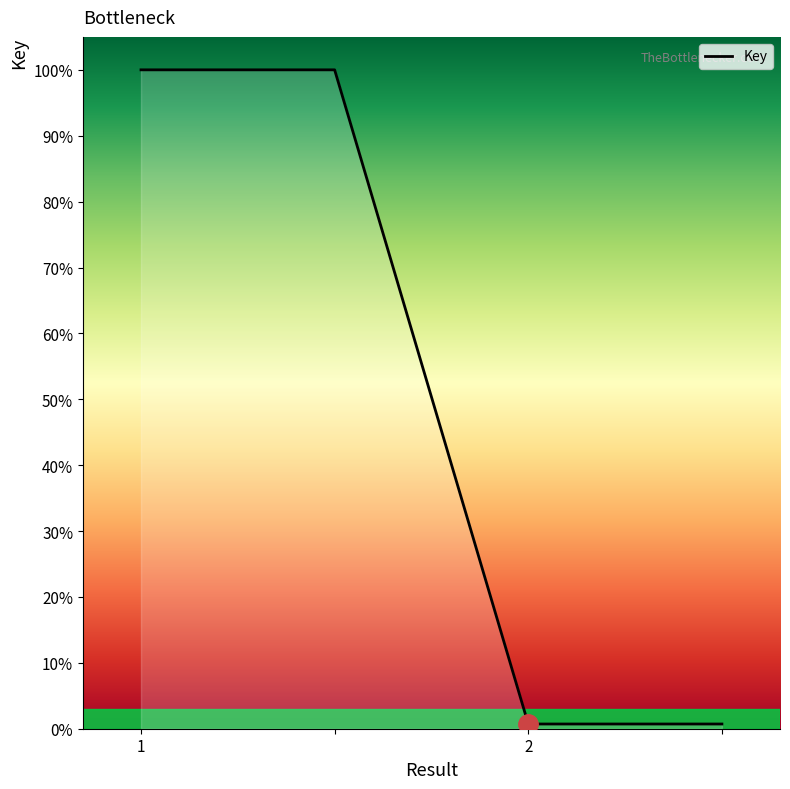

How many lines are shown in the chart?

1